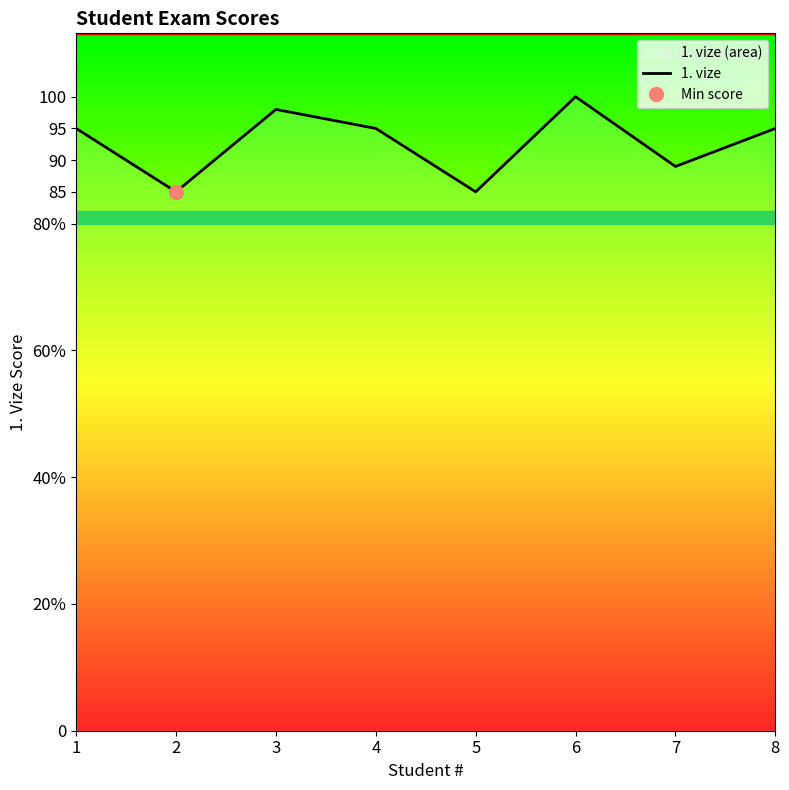

What is the value of the 3rd point from the left?

98